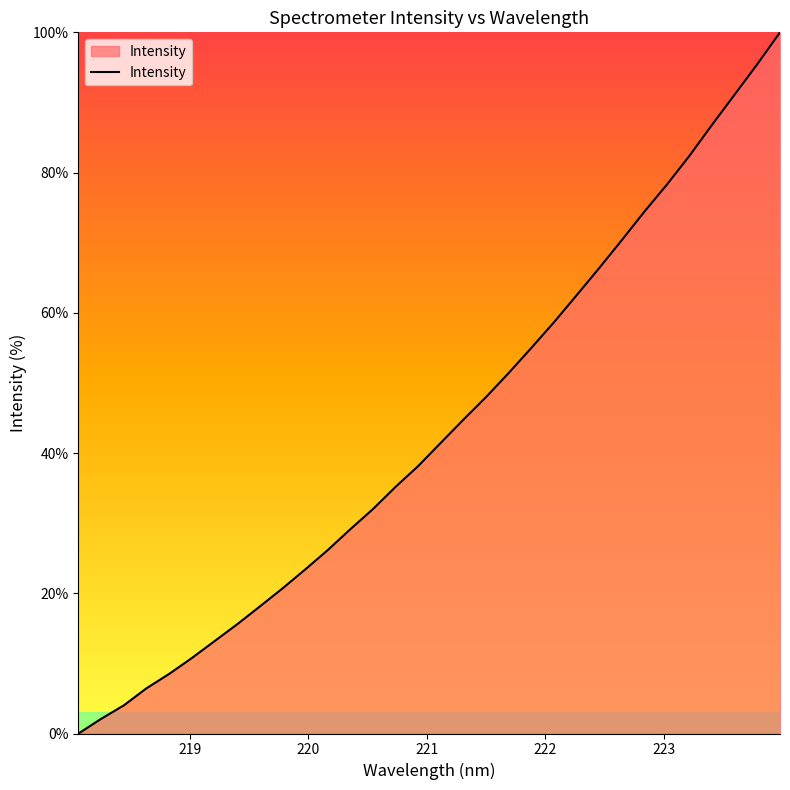

What is the maximum value shown in the chart?

100.0